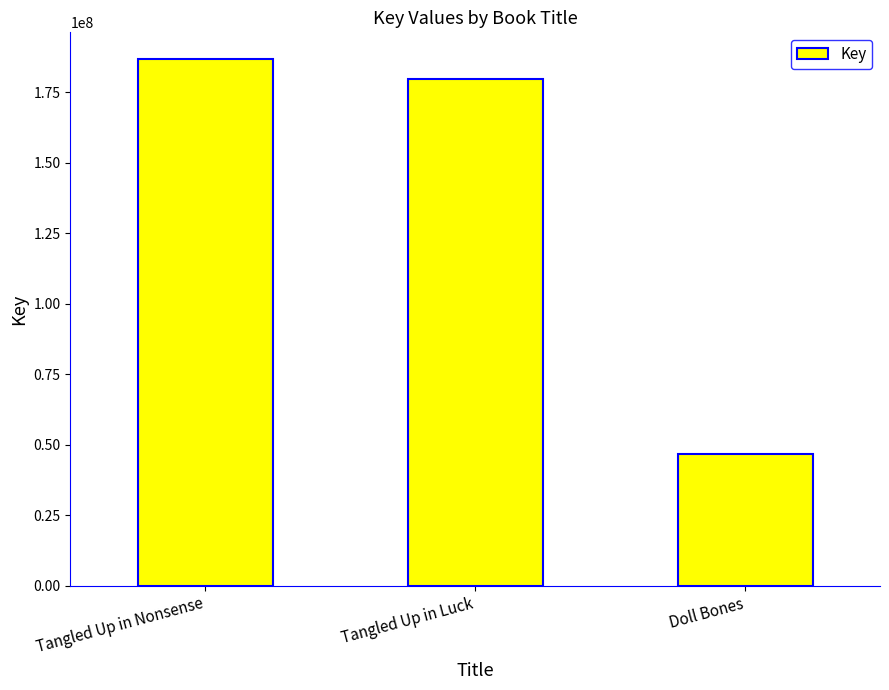

What is the minimum value shown in the chart?

46644544